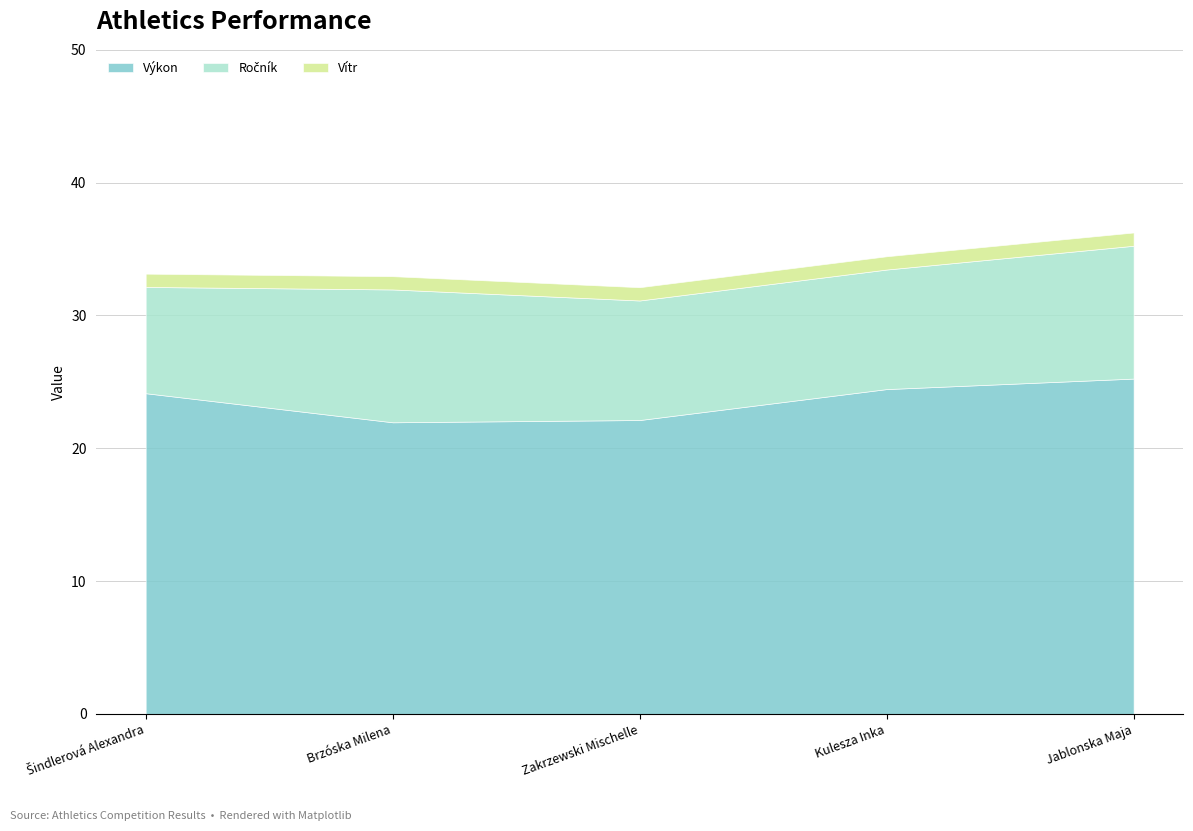

What is the value of the Výkon point at the 1st from the left?

24.1